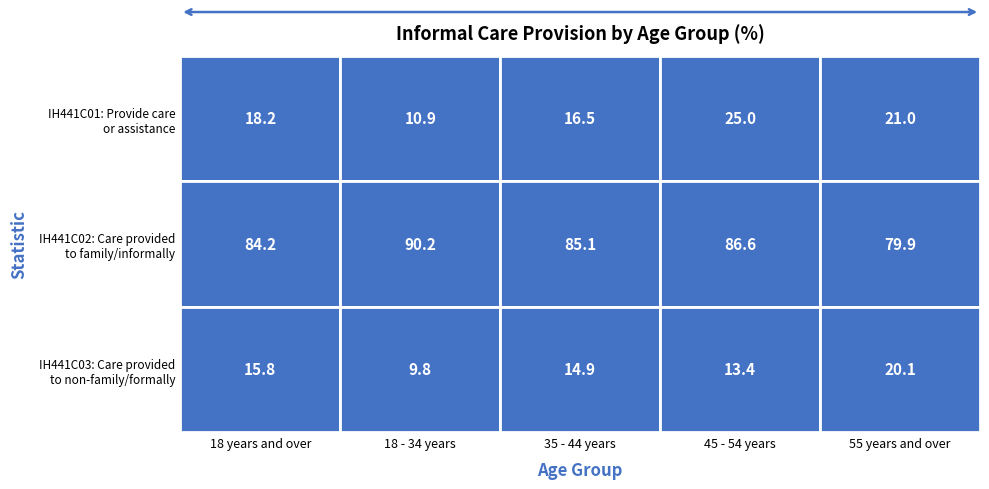

True or false: 55 years and over has a value of 21.0 at 0.

True